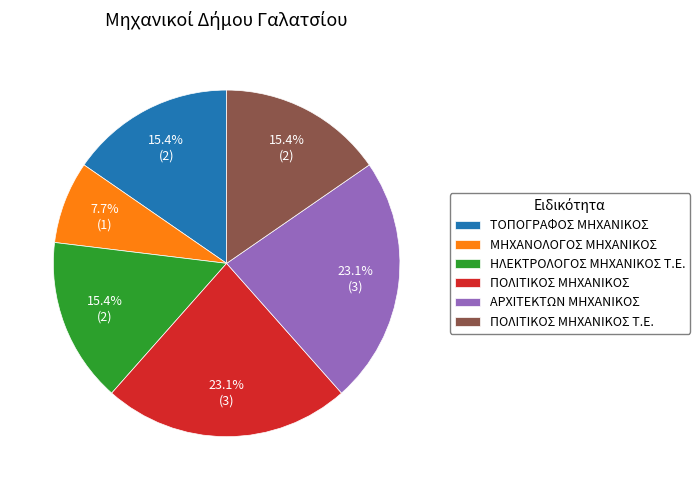

Approximately how many times larger is the value at ΑΡΧΙΤΕΚΤΩΝ ΜΗΧΑΝΙΚΟΣ compared to ΗΛΕΚΤΡΟΛΟΓΟΣ ΜΗΧΑΝΙΚΟΣ Τ.Ε.?

1.5